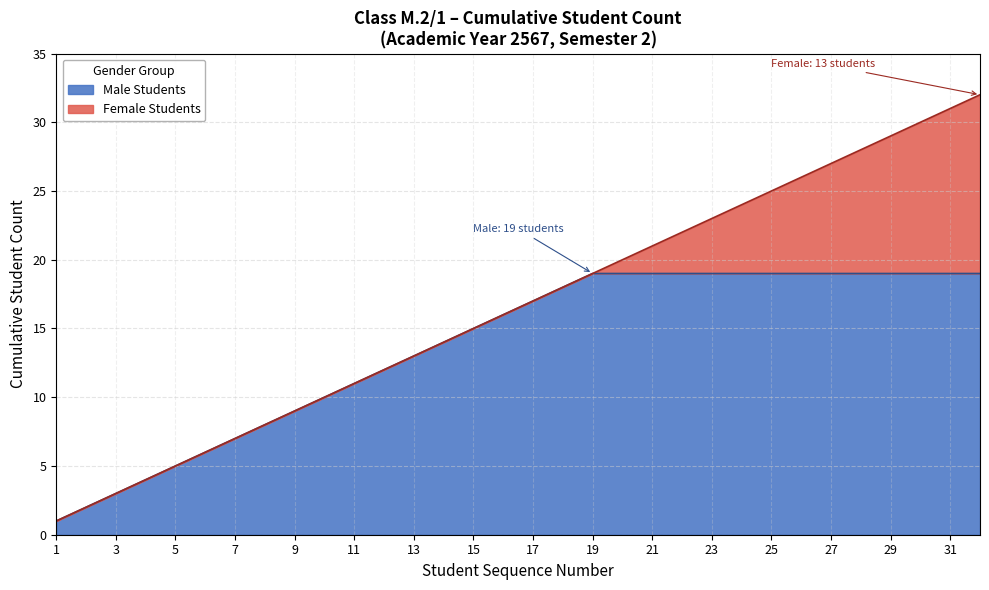

What is the maximum value for Male Students?

19